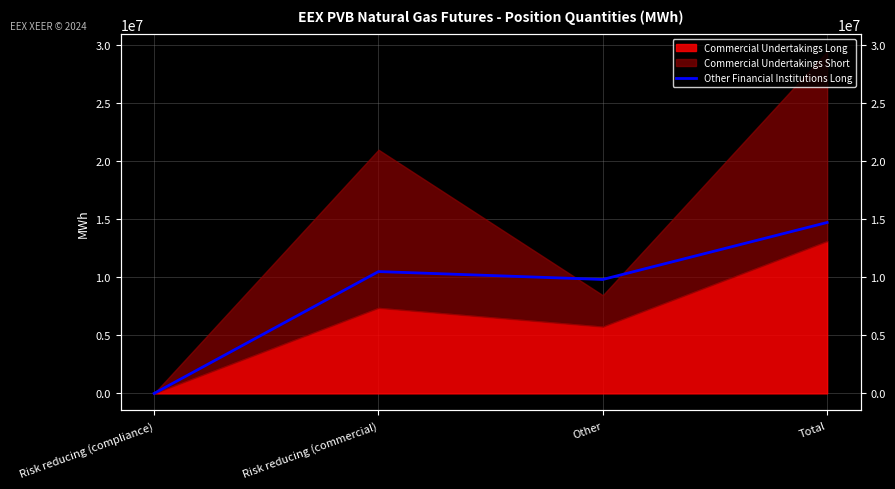

Which label corresponds to the largest value in the chart?

Total